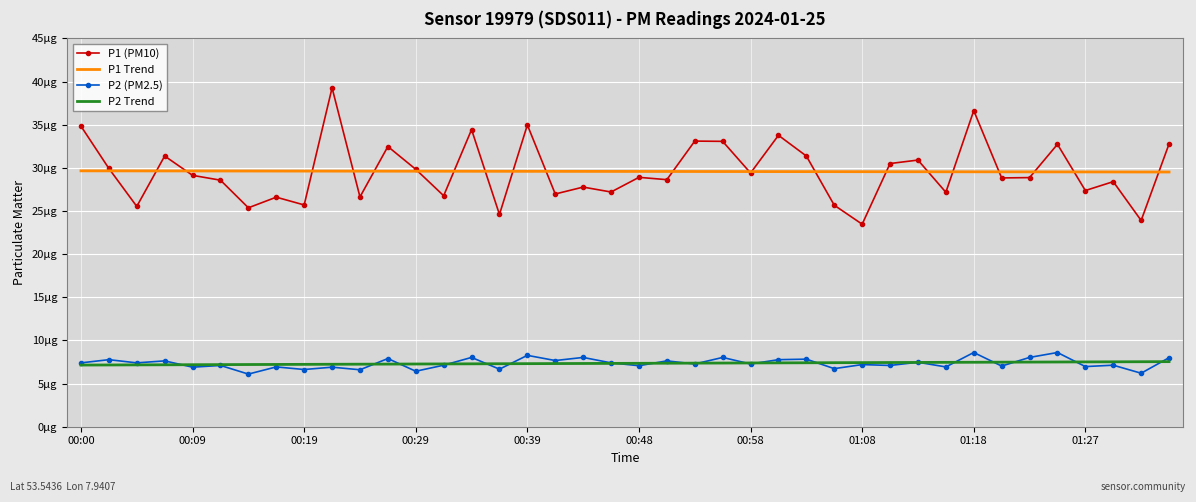

True or false: P2 (PM2.5) and P1 Trend cross at least once.

False